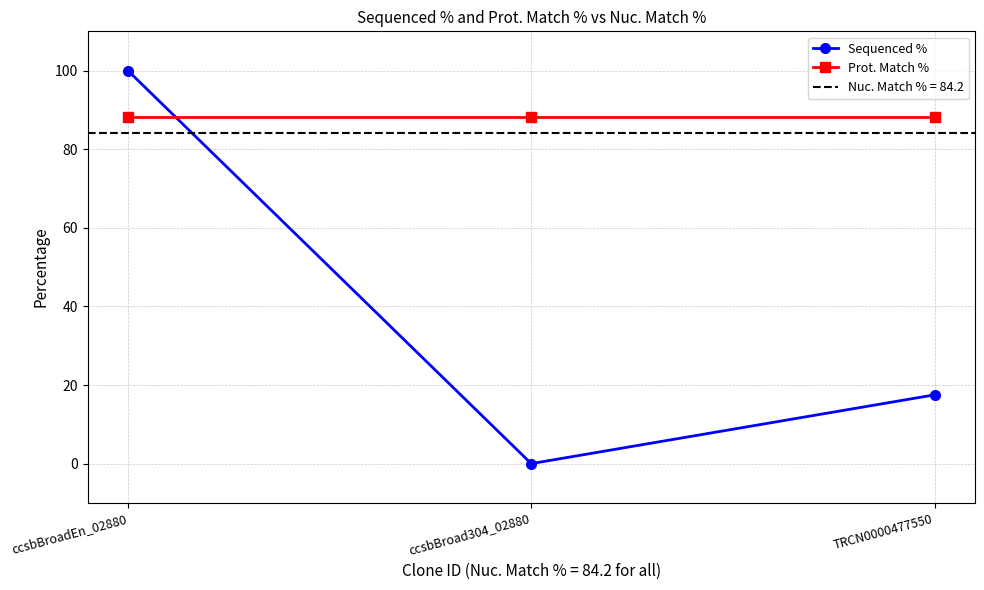

What is the spread (max minus min) of values at TRCN0000477550?

70.6